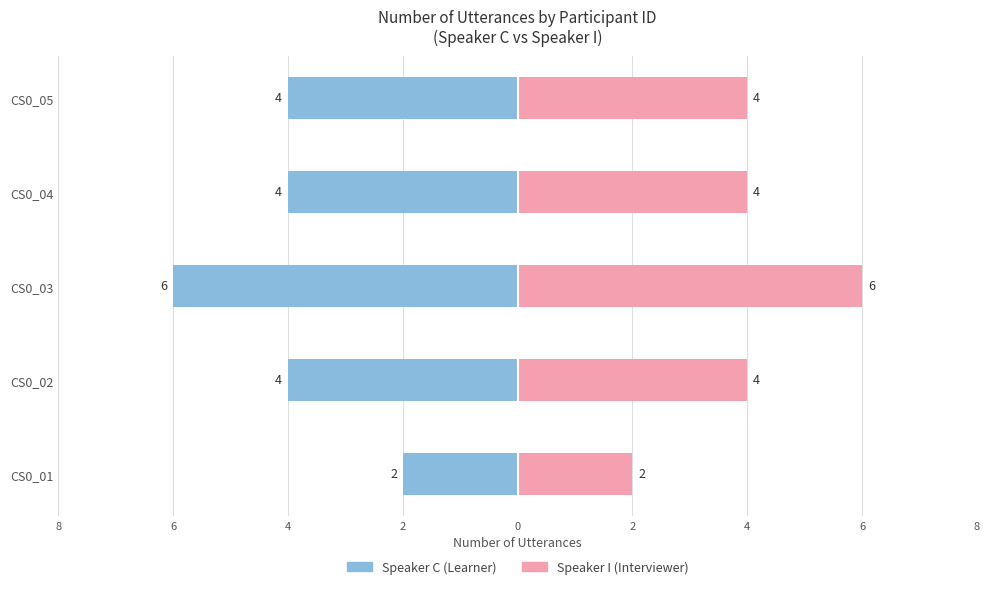

What is the greatest value displayed?

6